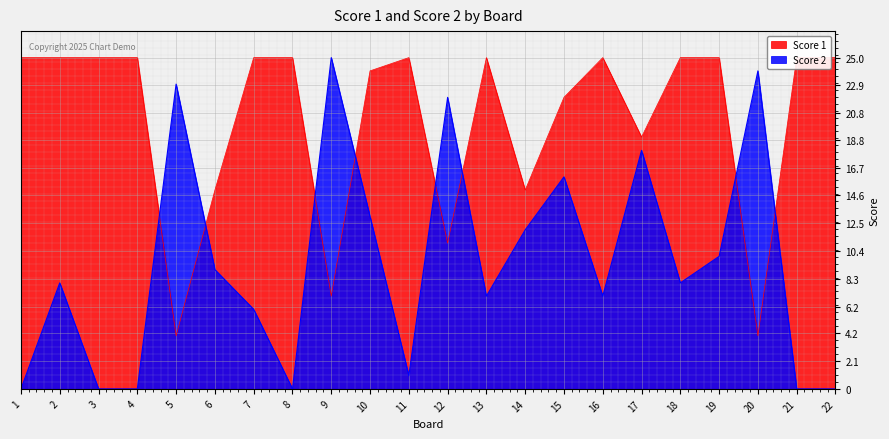

At which label does Score 2 first exceed 8?

5